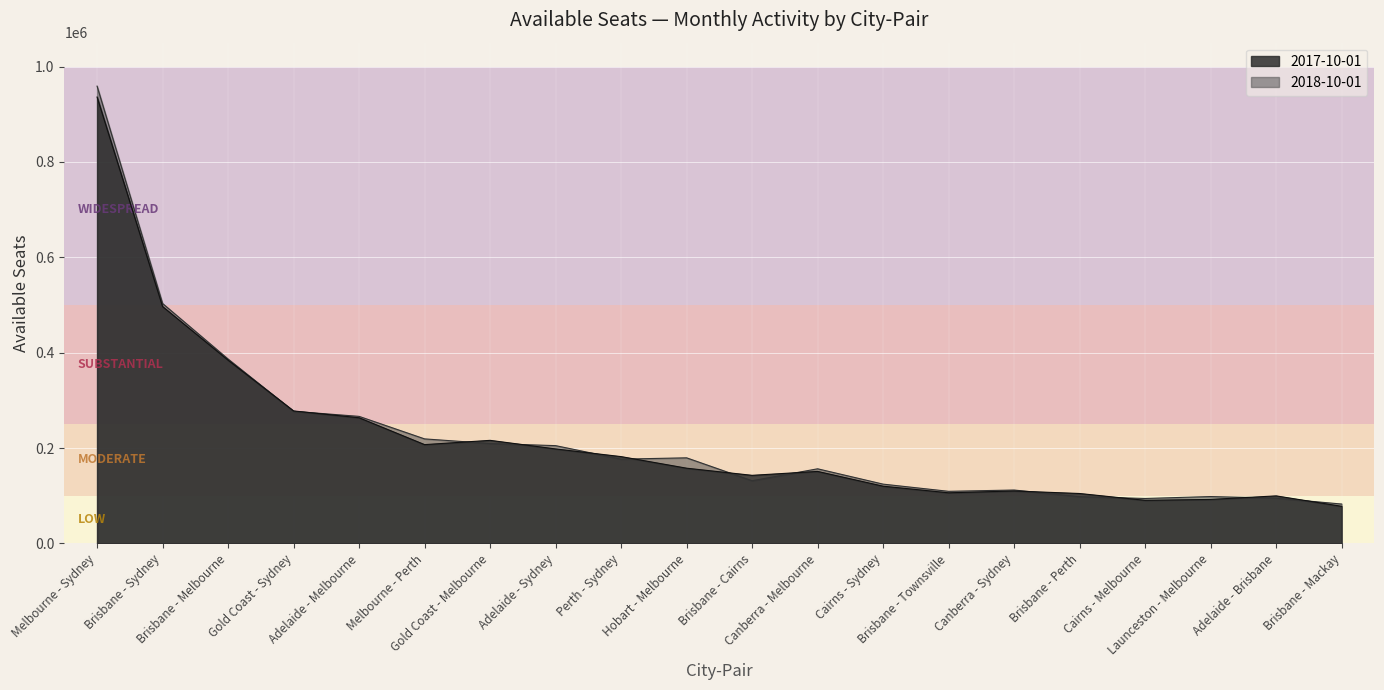

Reading right to left, extract all data points from this chart.

2017-10-01: Brisbane - Mackay=77811	Adelaide - Brisbane=99676	Launceston - Melbourne=92254	Cairns - Melbourne=90374	Brisbane - Perth=104655	Canberra - Sydney=109974	Brisbane - Townsville=106145	Cairns - Sydney=120020	Canberra - Melbourne=150979	Brisbane - Cairns=142770	Hobart - Melbourne=157743	Perth - Sydney=182021	Adelaide - Sydney=198102	Gold Coast - Melbourne=216135	Melbourne - Perth=207162	Adelaide - Melbourne=263491	Gold Coast - Sydney=277789	Brisbane - Melbourne=384276	Brisbane - Sydney=496674	Melbourne - Sydney=936001
2018-10-01: Brisbane - Mackay=82581	Adelaide - Brisbane=94935	Launceston - Melbourne=98294	Cairns - Melbourne=94238	Brisbane - Perth=98057	Canberra - Sydney=111960	Brisbane - Townsville=109246	Cairns - Sydney=124315	Canberra - Melbourne=156480	Brisbane - Cairns=131441	Hobart - Melbourne=179481	Perth - Sydney=176725	Adelaide - Sydney=205032	Gold Coast - Melbourne=209482	Melbourne - Perth=219193	Adelaide - Melbourne=266393	Gold Coast - Sydney=276975	Brisbane - Melbourne=386658	Brisbane - Sydney=503101	Melbourne - Sydney=958872